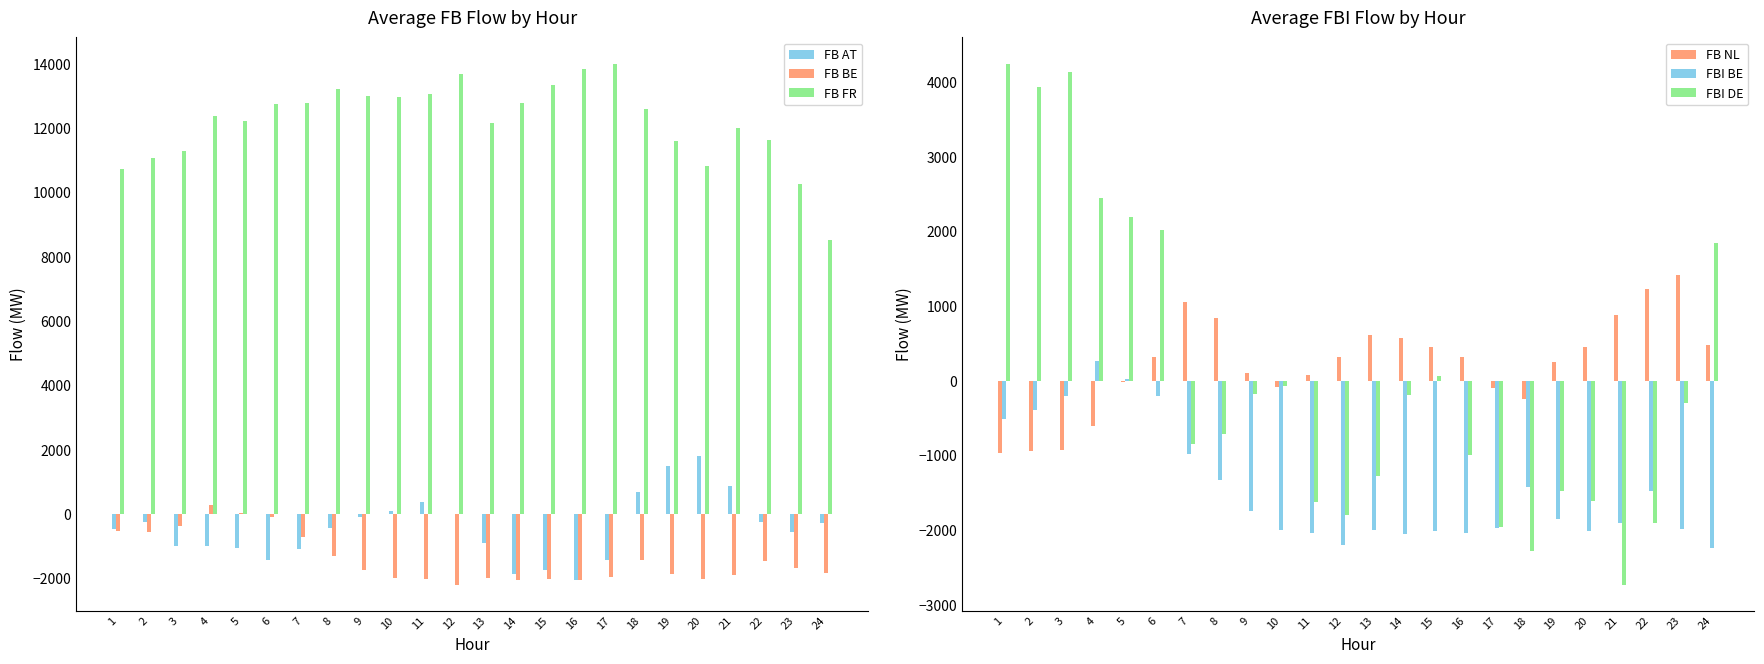

How many groups of bars are there?

24